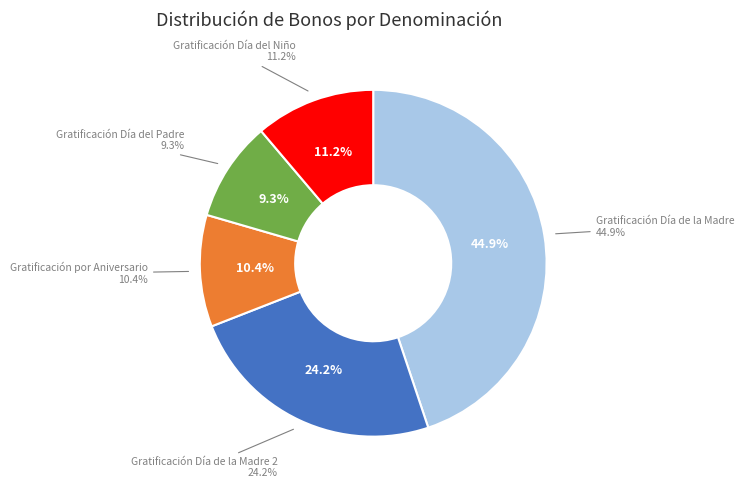

The Gratificación Día de la Madre slice represents 45% of the pie. True or false?

True